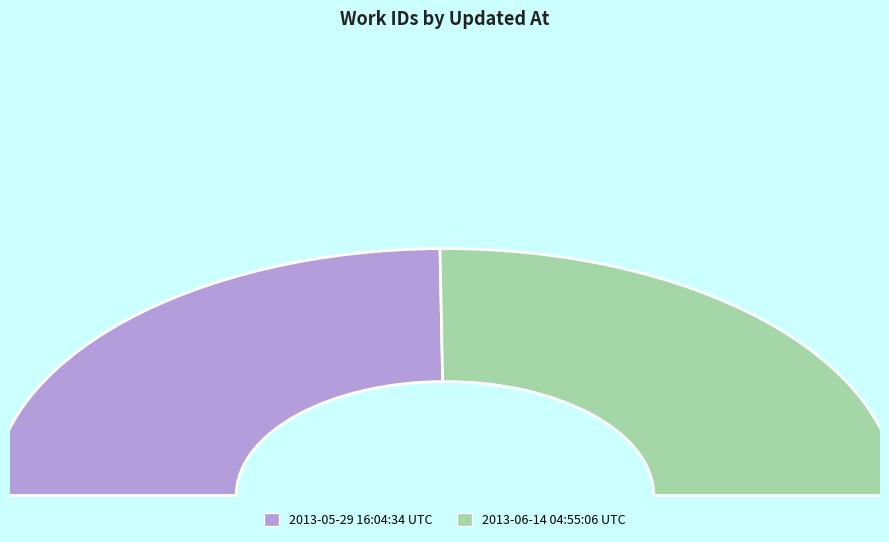

Is it true that 2013-06-14 04:55:06 UTC is 42% of the pie?

False